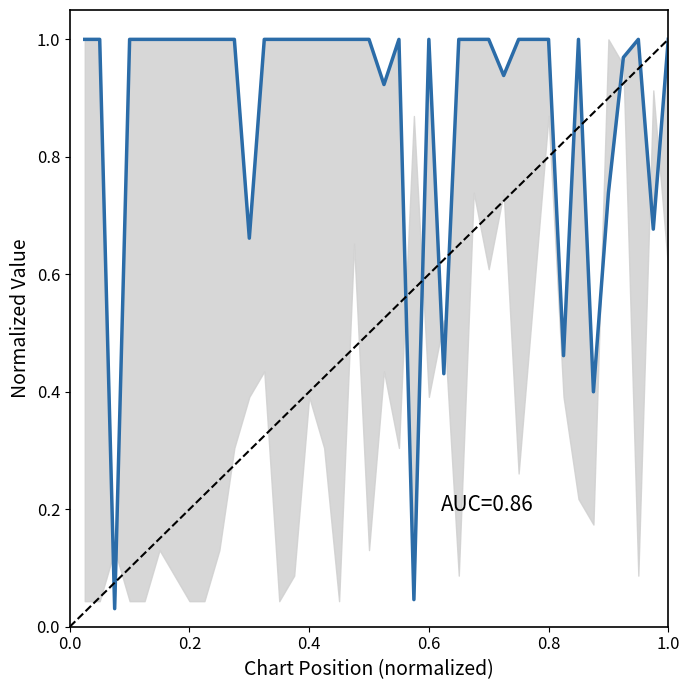

True or false: the data shows 1.0 at 0.6.

True